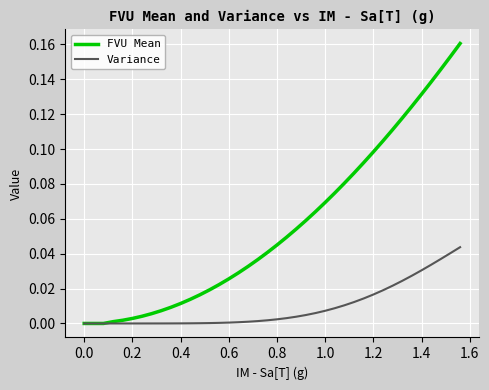

Which series has the largest total across all categories?

FVU Mean